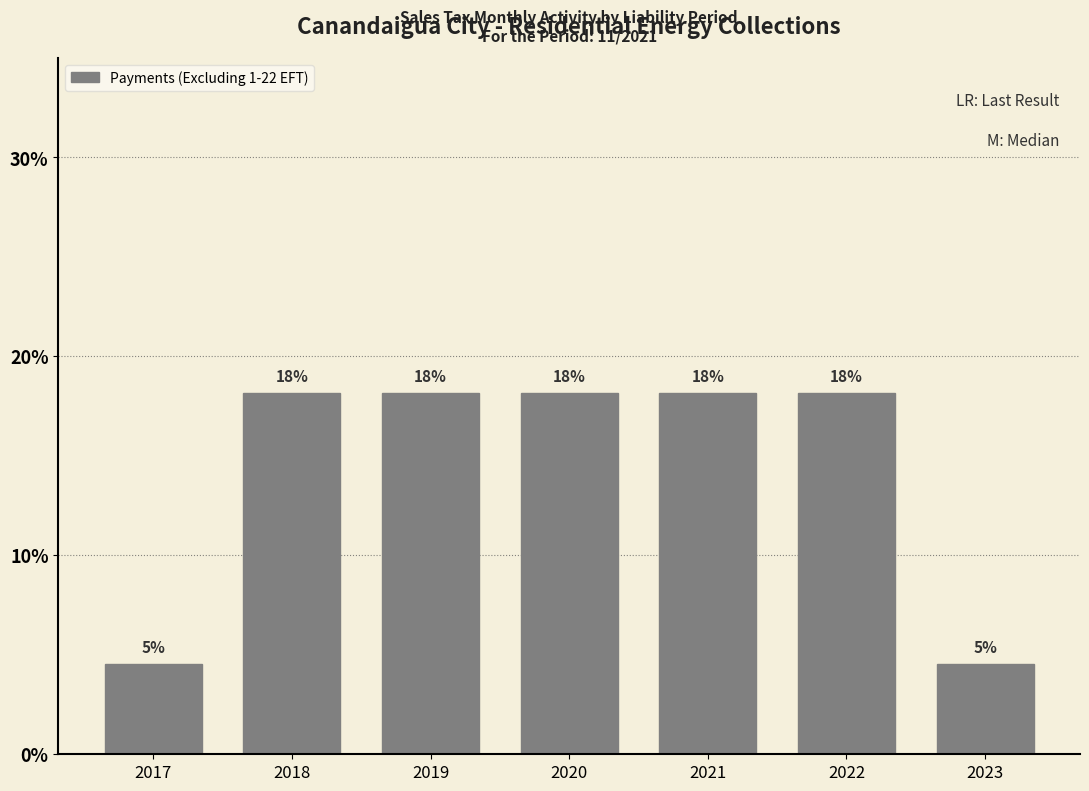

Are the bars horizontal?

No